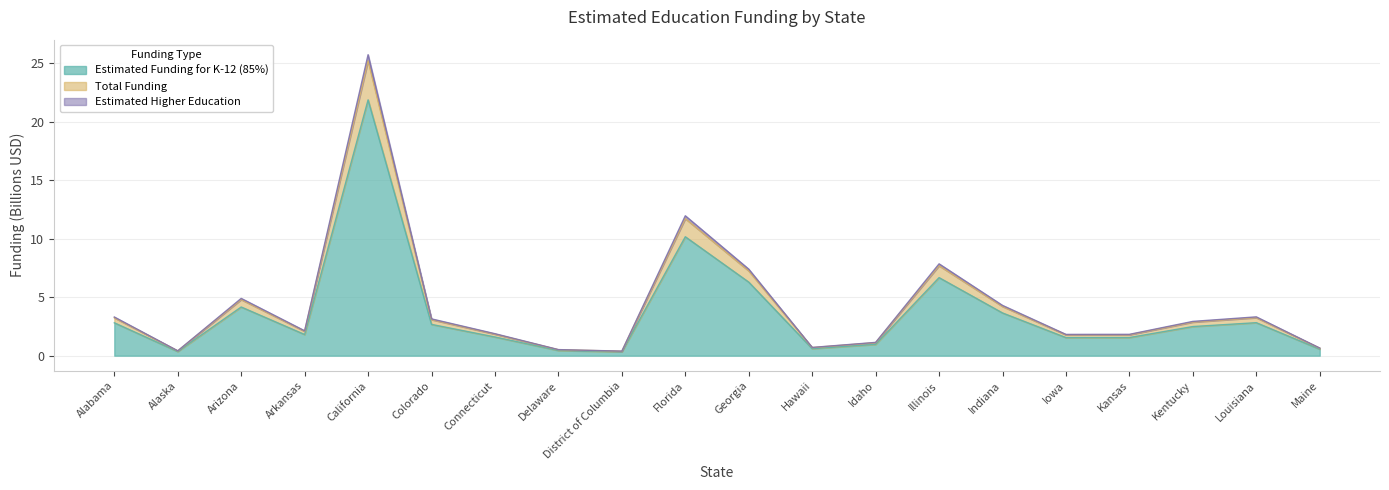

Between Colorado and Maine, which is larger?

Colorado